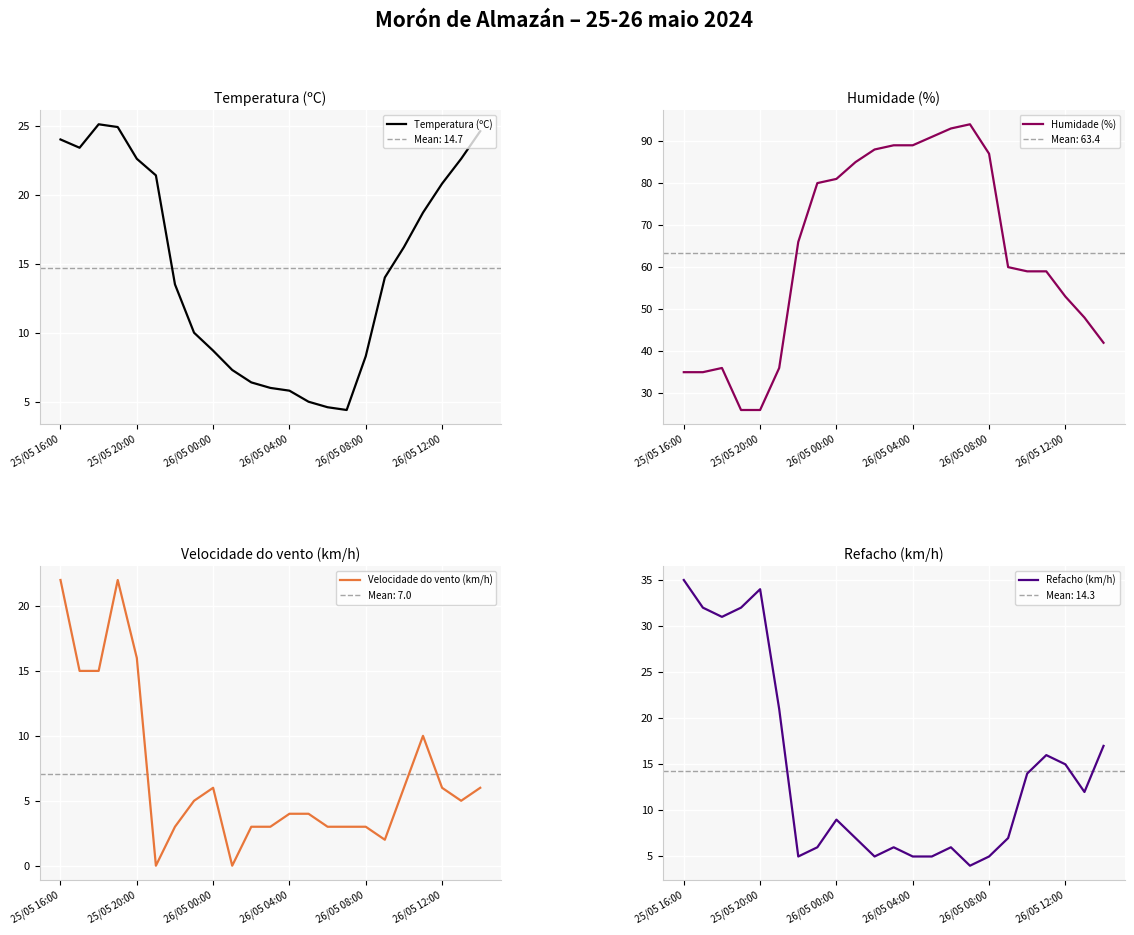

What is the highest value of the Temperatura (ºC) series?

25.1